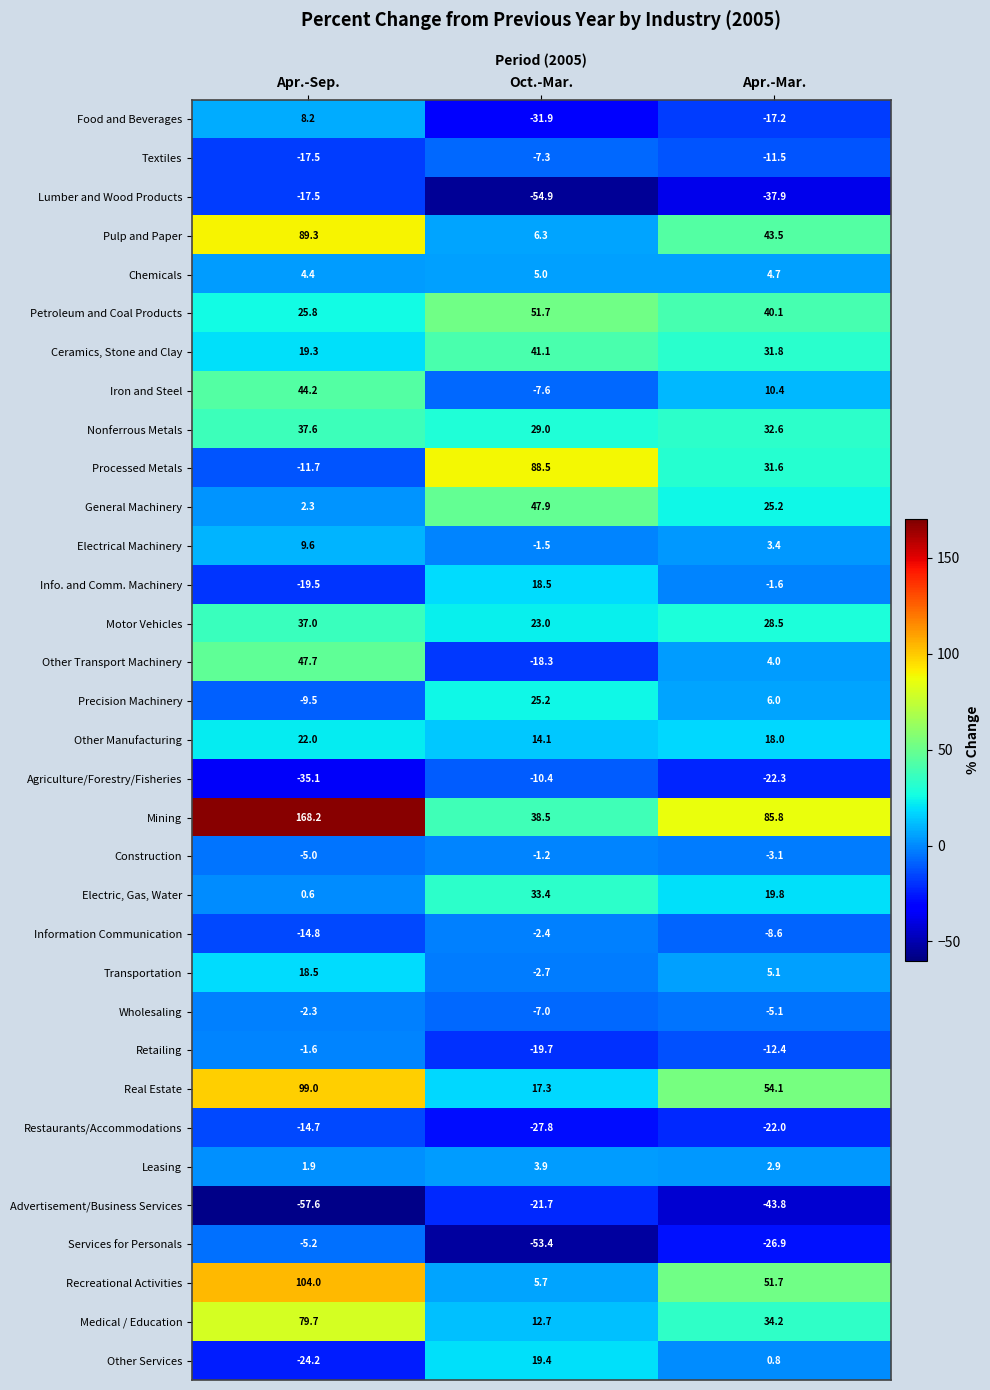

At which category is the sum across all series the highest?

Apr.-Sep.